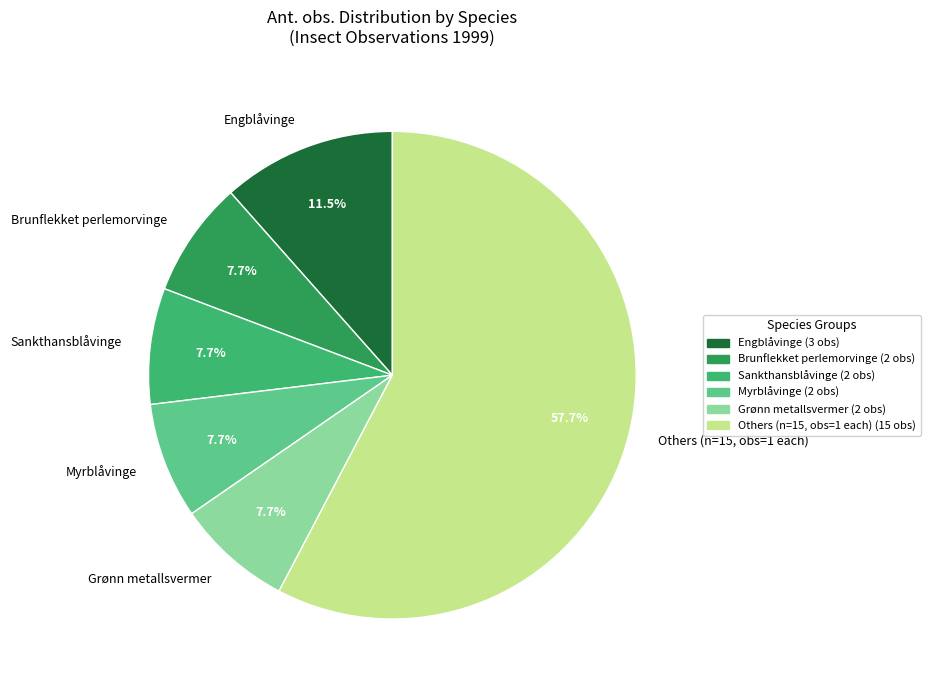

How many segments does this pie chart have?

6